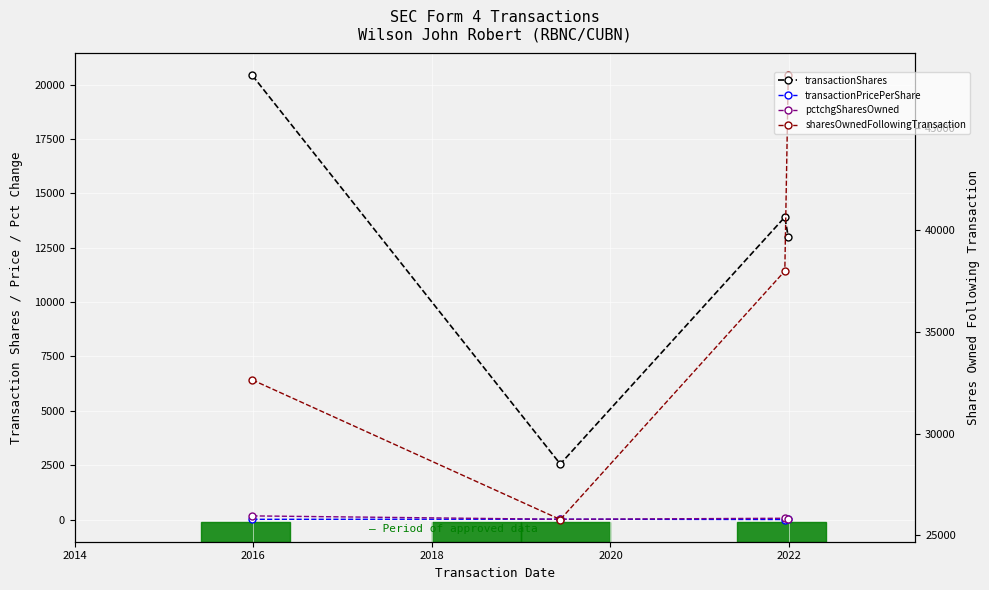

What are all the series names shown in the legend?

transactionShares, transactionPricePerShare, pctchgSharesOwned, sharesOwnedFollowingTransaction